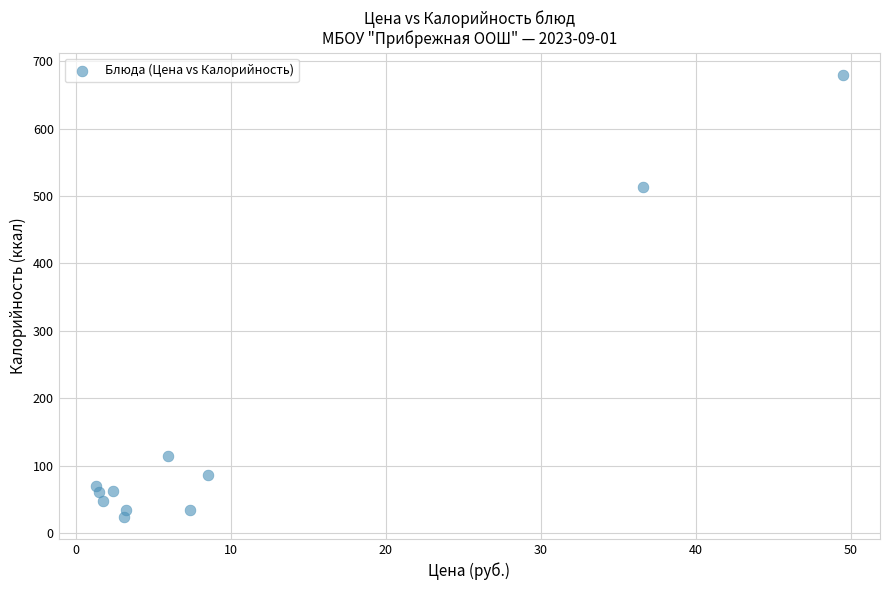

What Y value in the scatter plot is closest to 352?

513.6